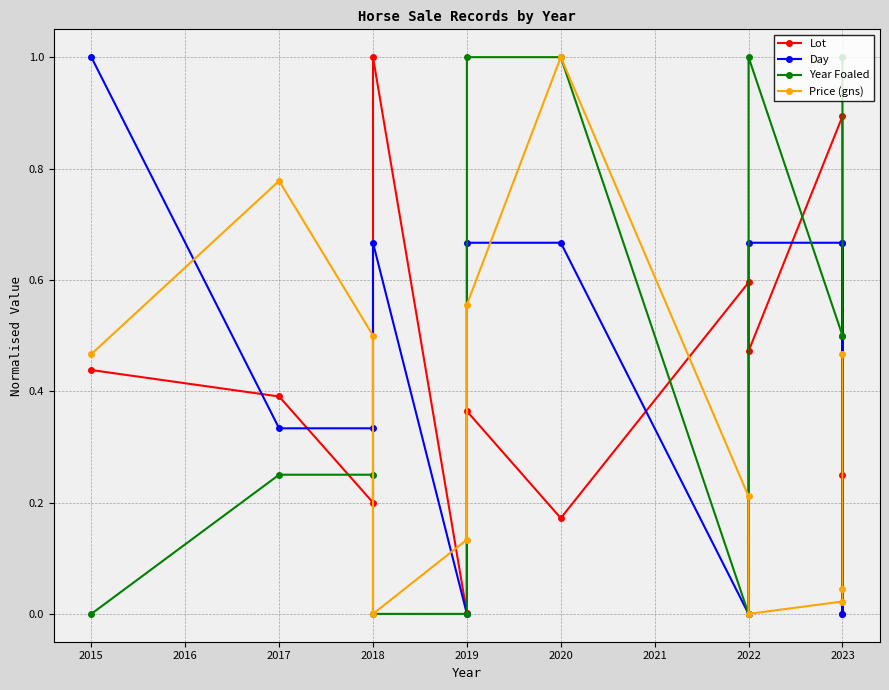

True or false: Lot has a value of 0.6 at 2023.

False